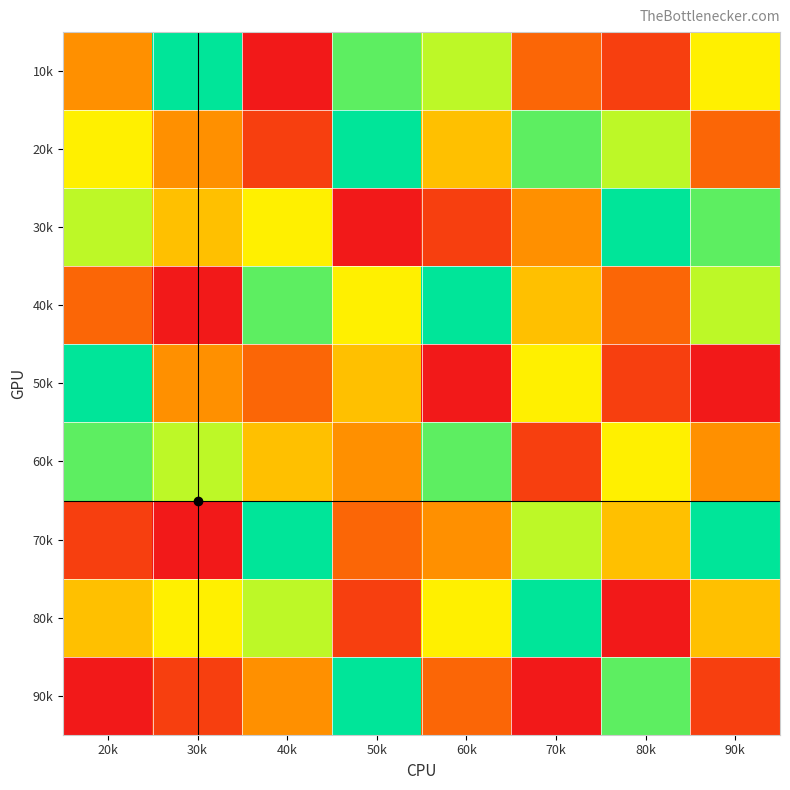

Count the number of data series in this chart.

9